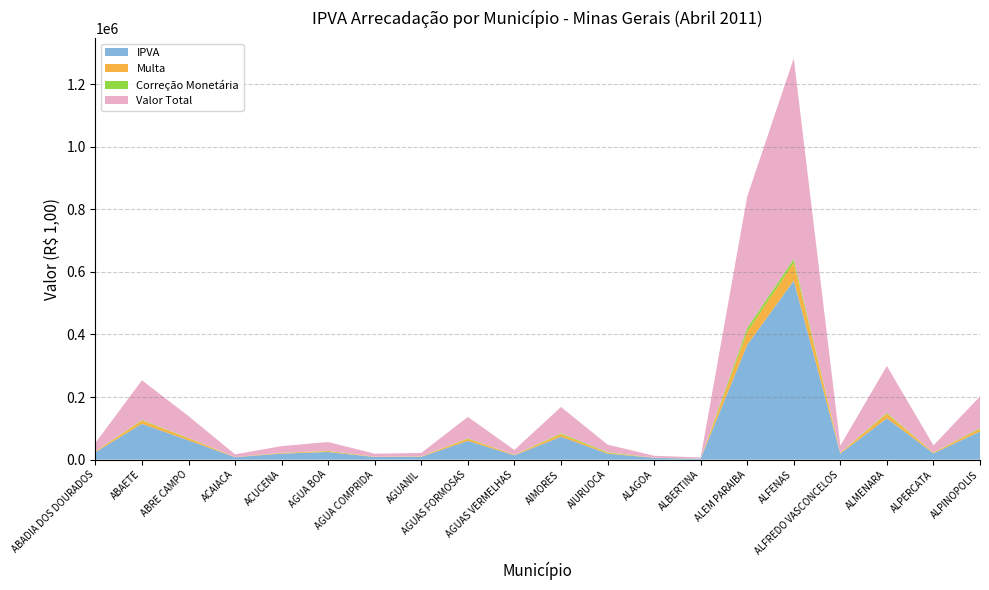

Reading right to left, what are all the values shown in this chart?

IPVA: 89742.9	20014.7	131891.4	19374.2	572309.9	366844.1	2801.7	5600.6	19102.0	73019.5	13567.4	59970.4	8983.4	8307.0	24348.3	19238.2	7584.7	61597.1	114533.3	23805.3
Multa: 8927.4	2361.3	14767.9	2480.6	57055.9	41569.3	436.0	489.5	2726.3	8424.1	1568.8	6854.4	1155.2	940.2	2915.9	2032.1	674.5	6717.0	10372.5	2320.8
Correção Monetária: 2278.7	428.7	3049.5	487.5	12168.2	12141.4	236.3	77.9	2176.1	2725.9	309.3	1448.8	492.1	207.7	856.0	323.1	137.0	1316.2	1910.7	539.7
Valor Total: 100948.9	22804.7	149708.8	22342.2	641534.0	420554.8	3474.0	6167.9	24004.3	84169.6	15445.5	68273.6	10630.7	9455.0	28120.2	21593.5	8396.2	69630.3	126816.5	26665.7